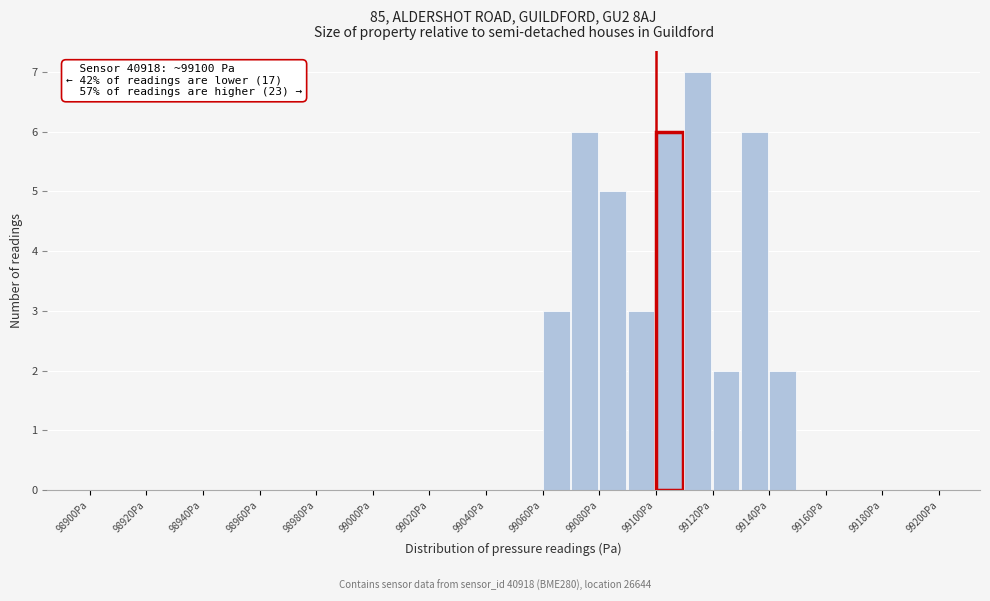

Which range on the x-axis has the tallest bar?

99110 to 99120